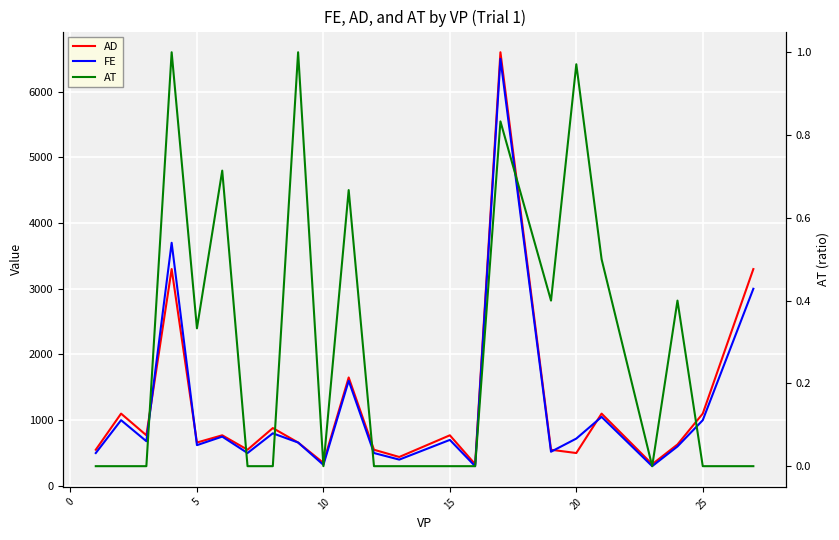

Is the value of AD at 21 greater than the value of AT at 12?

Yes